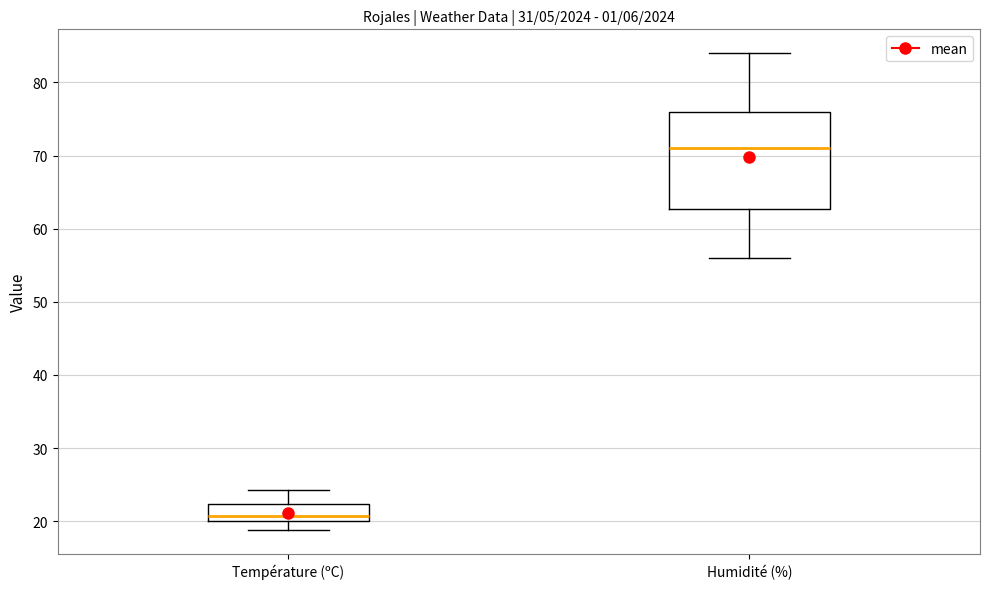

Which box is the tallest, from its lower edge to its upper edge?

Humidité (%)